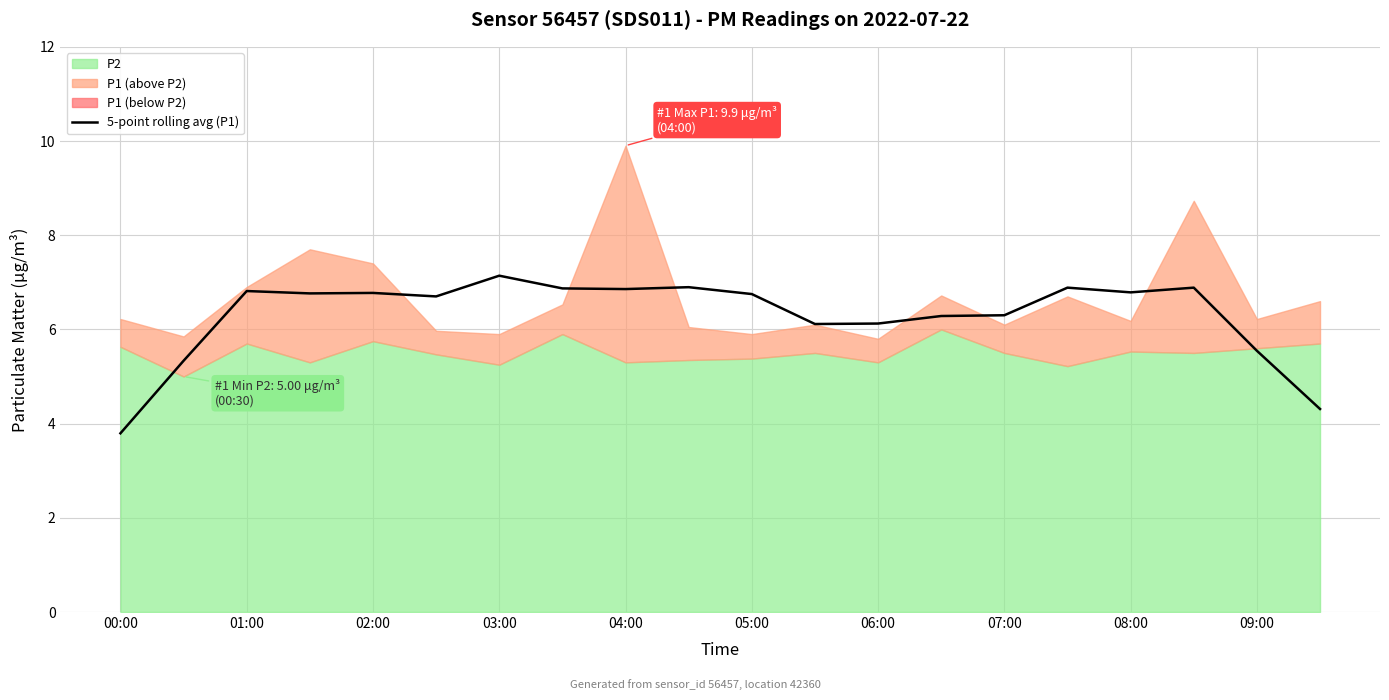

Which label corresponds to the smallest value in the chart?

00:00